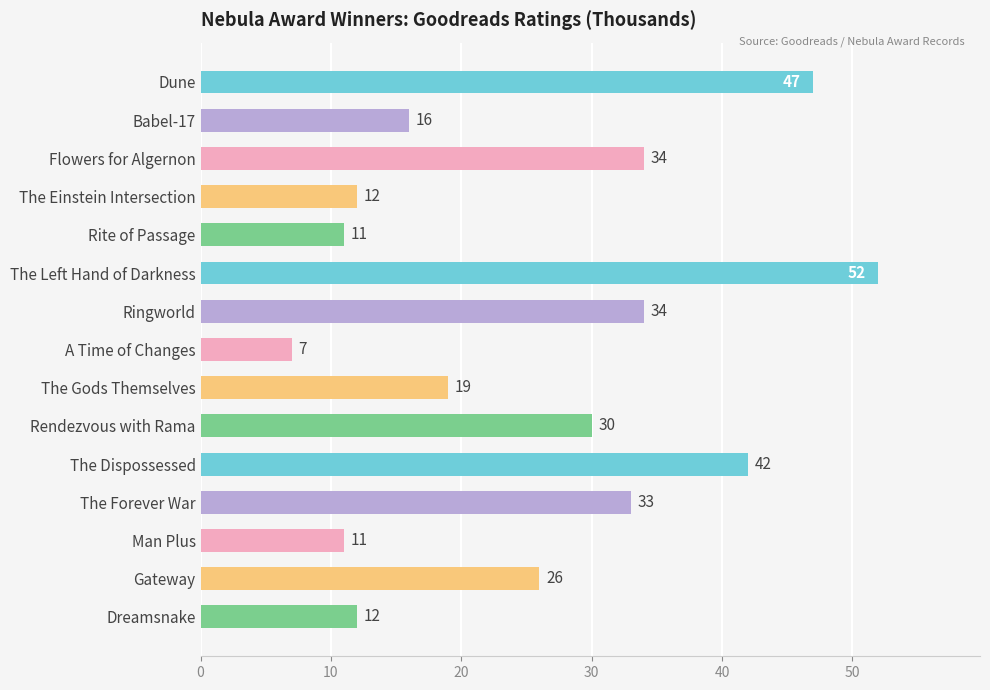

What position from the bottom is Ringworld?

9